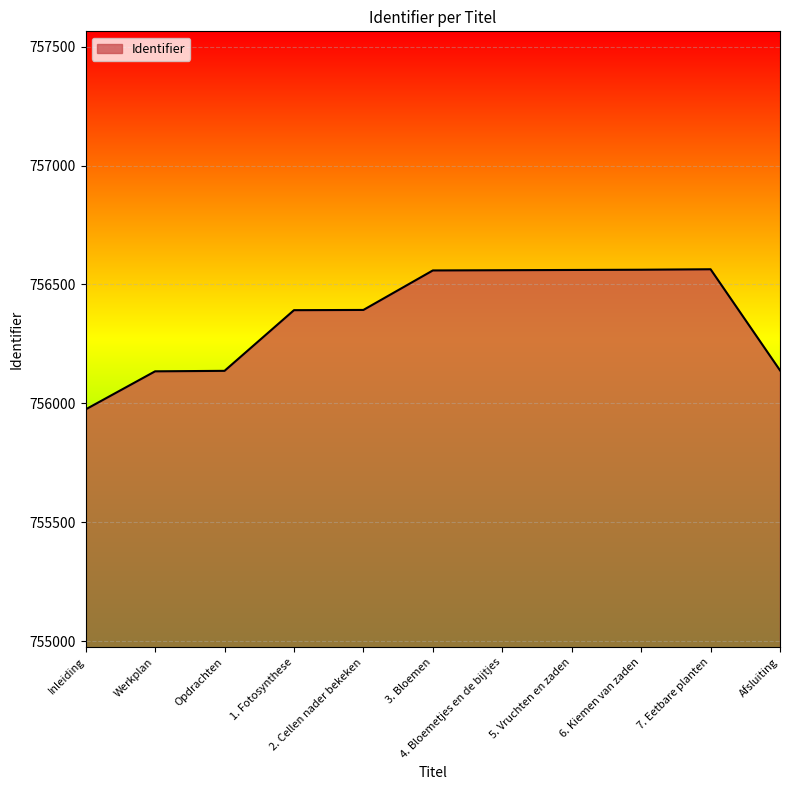

What is the difference between the maximum and minimum values?

589